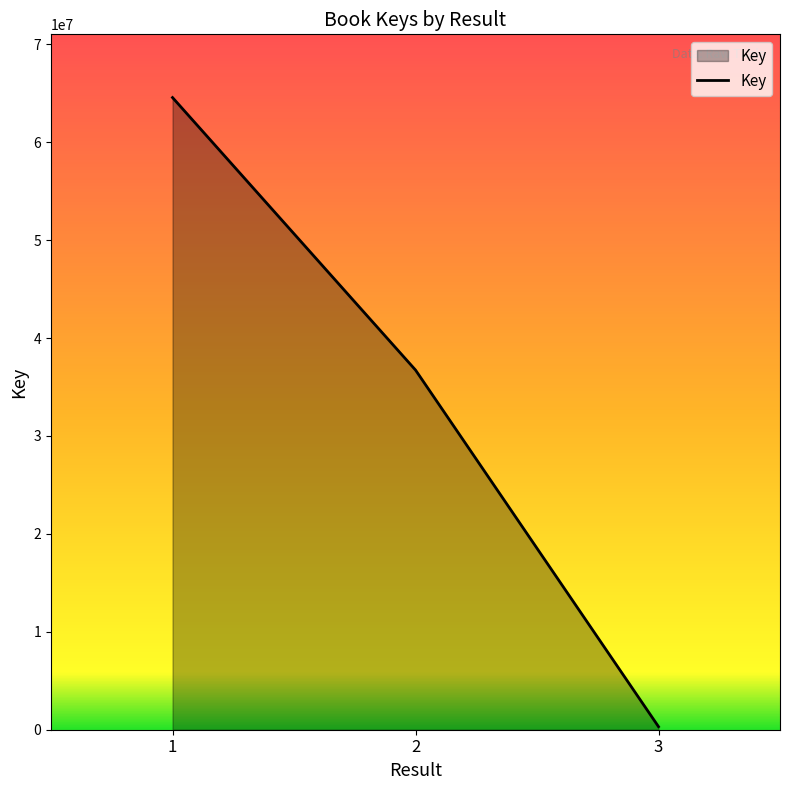

The chart shows a value of 111338176 at 1. True or false?

False